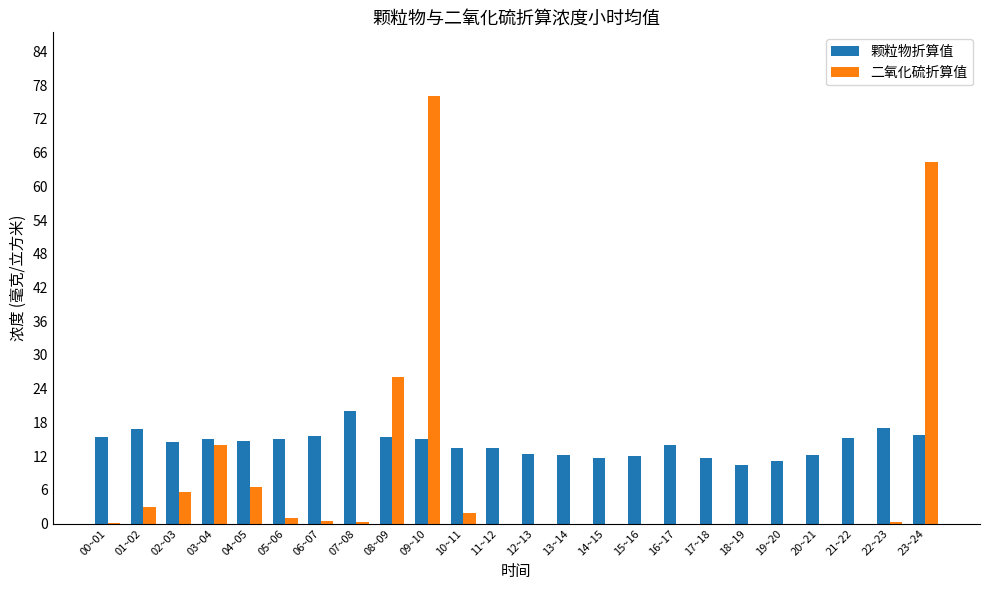

What is the average value of the 二氧化硫折算值 series?

8.3